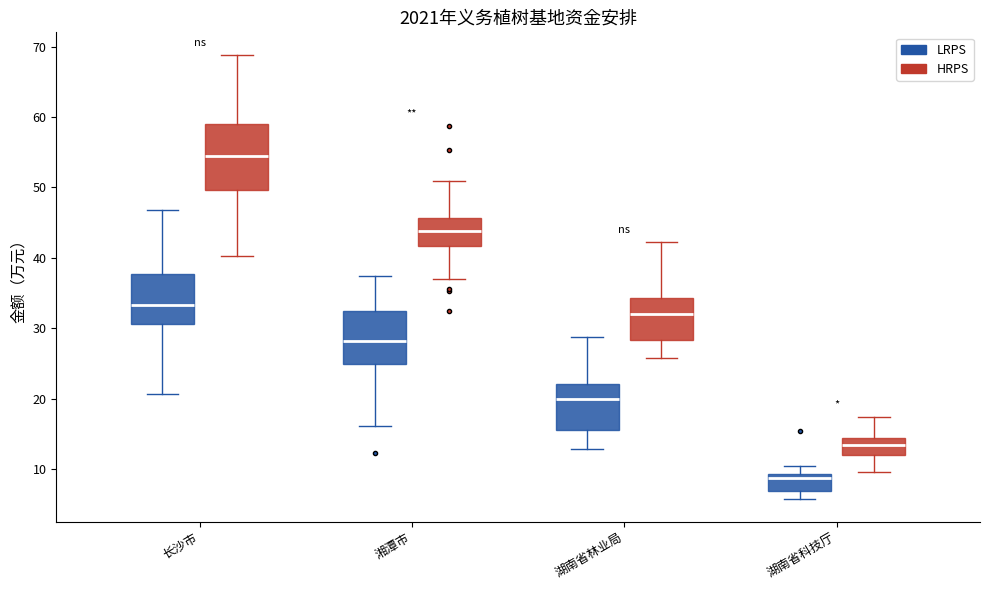

Reading left to right, transcribe this box plot: for each box, give where its median line is, the range the box spans, and where its two whiskers end, as read against the y-axis. The values are not printed on the chart, so give them approximately, as read against the axis.

长沙市 (LRPS): median 33, box 31 to 38, whiskers 21 to 47
长沙市 (HRPS): median 55, box 50 to 59, whiskers 40 to 69
湘潭市 (LRPS): median 28, box 25 to 32, whiskers 16 to 37
湘潭市 (HRPS): median 44, box 42 to 46, whiskers 37 to 51
湖南省林业局 (LRPS): median 20, box 16 to 22, whiskers 13 to 29
湖南省林业局 (HRPS): median 32, box 28 to 34, whiskers 26 to 42
湖南省科技厅 (LRPS): median 9 (just below the box's upper edge), box 7 to 9, whiskers 6 to 10
湖南省科技厅 (HRPS): median 13, box 12 to 14, whiskers 10 to 17